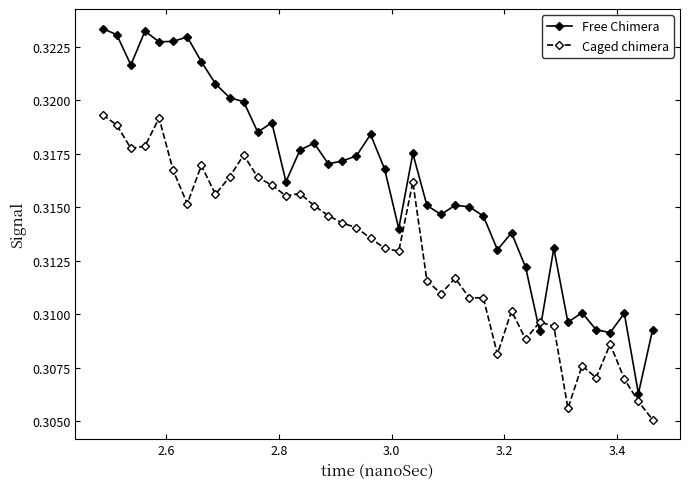

Which series has the widest spread of values?

Free Chimera